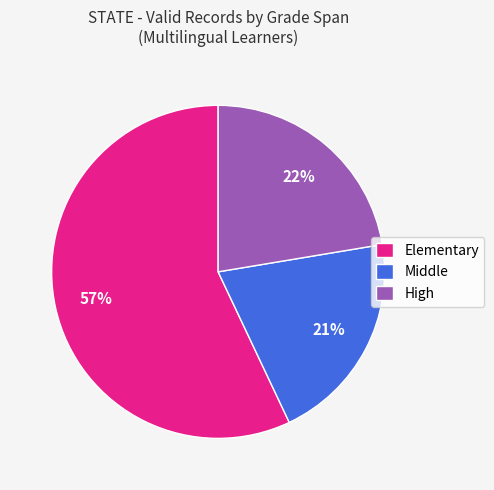

Which slice is the smallest?

Middle